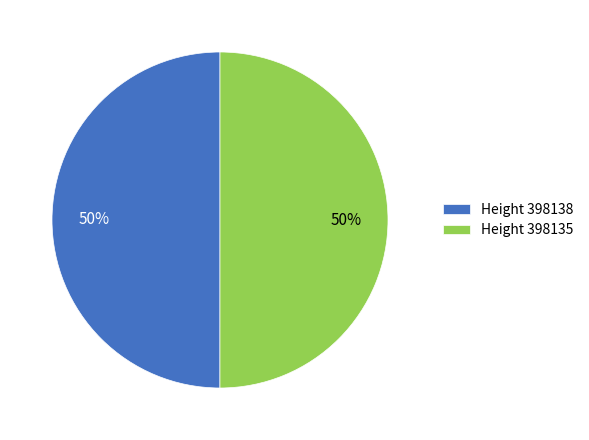

What percentage is the Height 398135 slice, to the nearest percent?

50%